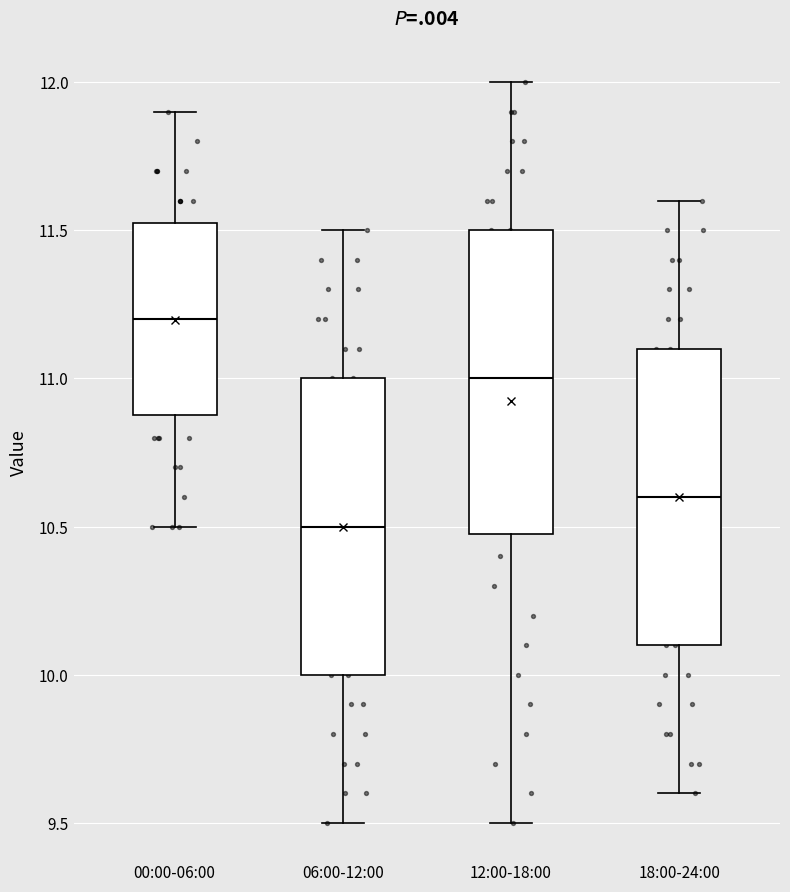

Reading left to right, read every box against the y-axis: the position of its median line, the range the box covers, and the ends of its whiskers. The values are not printed on the chart, so give them approximately, as read against the axis.

00:00-06:00: median 11.20, box 10.90 to 11.55, whiskers 10.50 to 11.90
06:00-12:00: median 10.50, box 10.00 to 11.00, whiskers 9.50 to 11.50
12:00-18:00: median 11.00, box 10.50 to 11.50, whiskers 9.50 to 12.00
18:00-24:00: median 10.60, box 10.10 to 11.10, whiskers 9.60 to 11.60